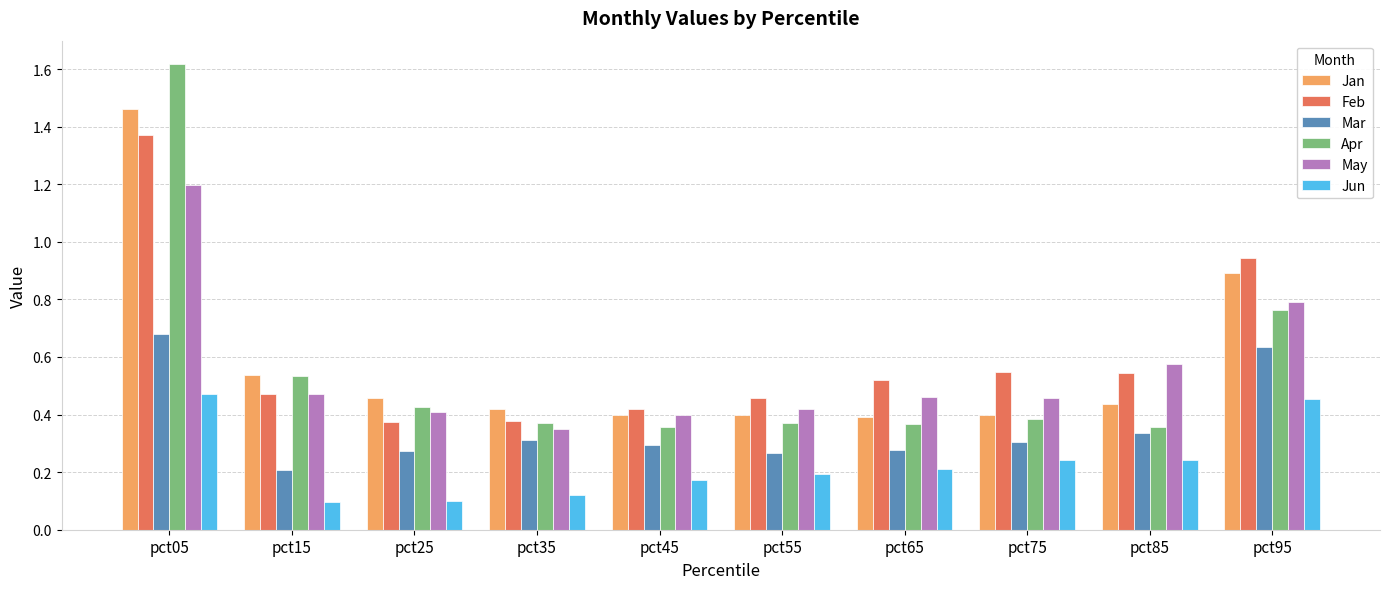

What is the sum of all Mar values?

3.6